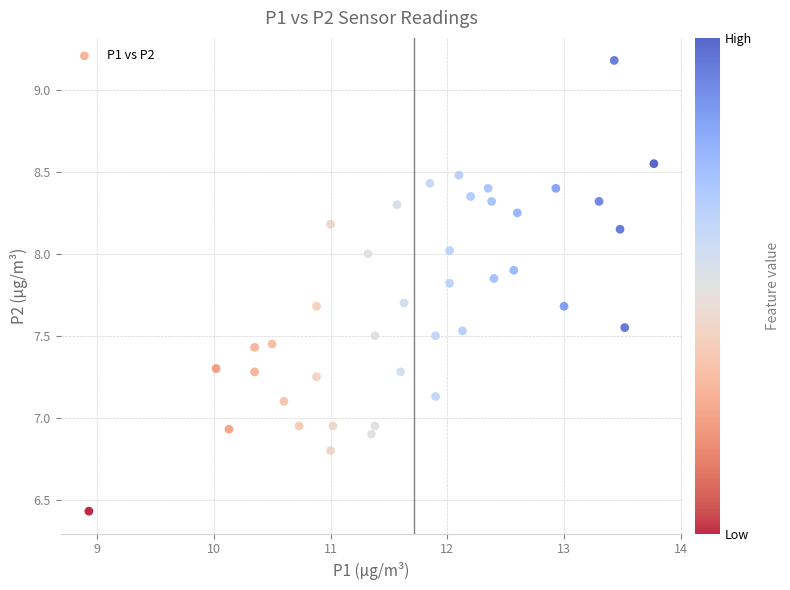

What is the range of X values (max minus min)?

4.8